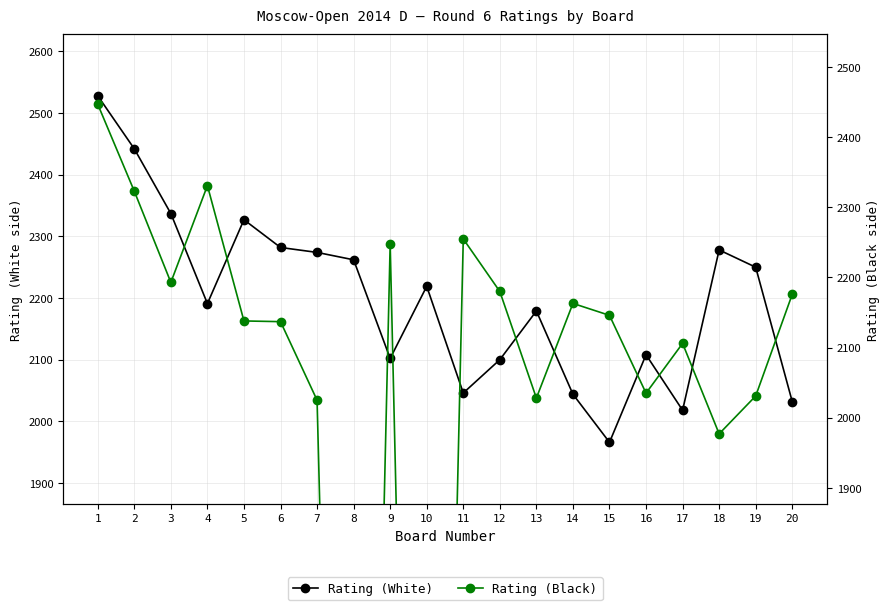

Where does the Rating (Black) series first go above 2146?

1